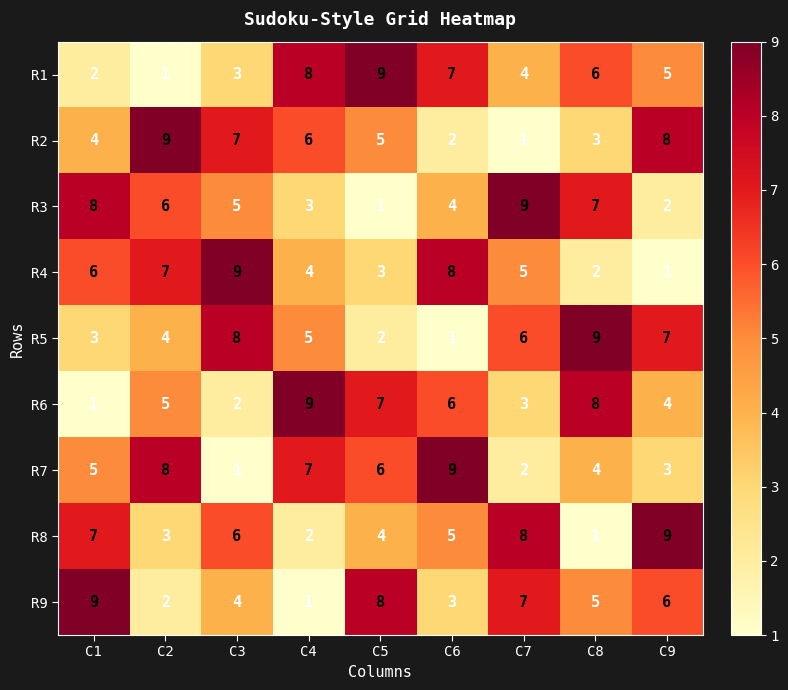

At how many categories does at least one series exceed 2?

9